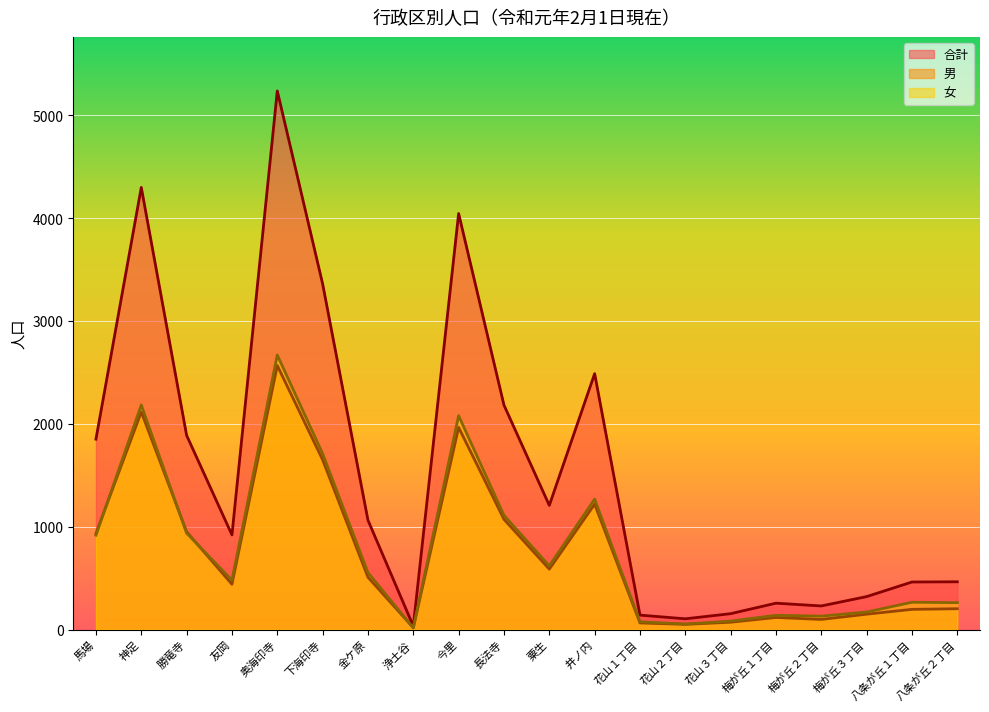

What is the total value across all series at 今里?

8092